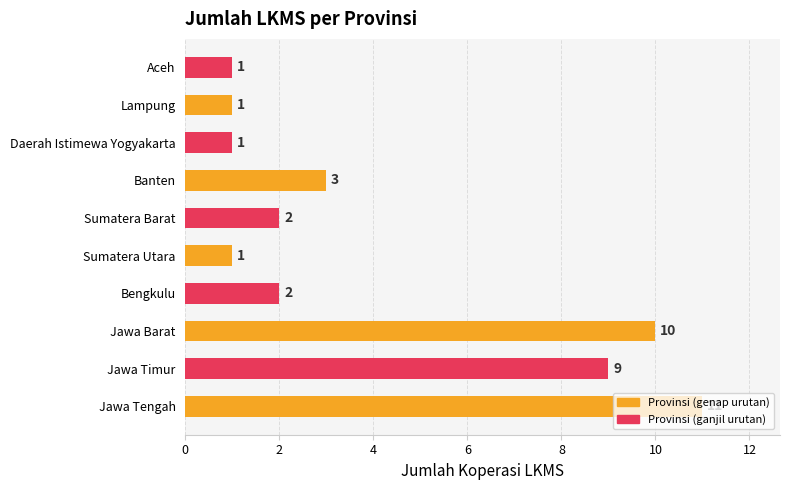

What value does the data have at Jawa Barat?

10